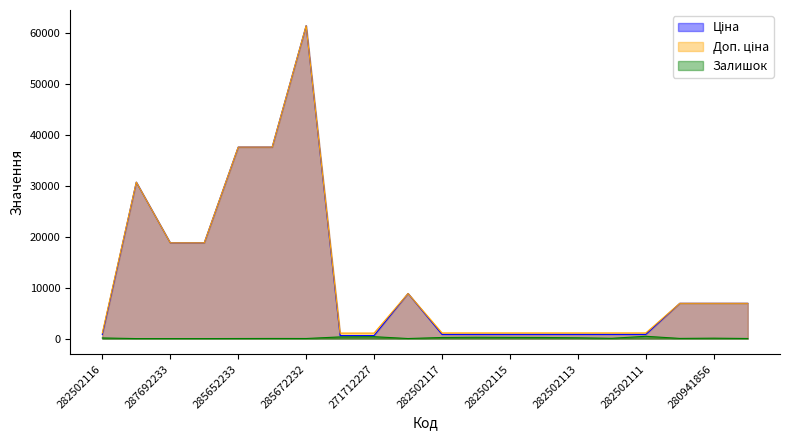

Reading left to right, extract all data points from this chart.

Ціна: 282502116=818.5	287712232=30717.1	287692233=18796.8	287692231=18796.8	285652233=37593.6	285652231=37593.6	285672232=61434.3	271712228=589.9	271712227=589.9	248922198=8856.7	282502117=818.5	282502110=818.5	282502115=818.5	282502114=818.5	282502113=818.5	282502112=818.5	282502111=818.5	280941901=6925.7	280941856=6925.7	280941824=6925.7
Доп. ціна: 282502116=1109.2	287712232=30717.1	287692233=18796.8	287692231=18796.8	285652233=37593.6	285652231=37593.6	285672232=61434.3	271712228=1081.7	271712227=1081.7	248922198=8856.7	282502117=1109.2	282502110=1109.2	282502115=1109.2	282502114=1109.2	282502113=1109.2	282502112=1109.2	282502111=1109.2	280941901=6925.7	280941856=6925.7	280941824=6925.7
Залишок: 282502116=125.0	287712232=0.0	287692233=0.0	287692231=0.0	285652233=13.0	285652231=23.0	285672232=16.0	271712228=328.0	271712227=374.0	248922198=11.0	282502117=215.0	282502110=256.0	282502115=229.0	282502114=214.0	282502113=159.0	282502112=61.0	282502111=451.0	280941901=34.0	280941856=81.0	280941824=17.0